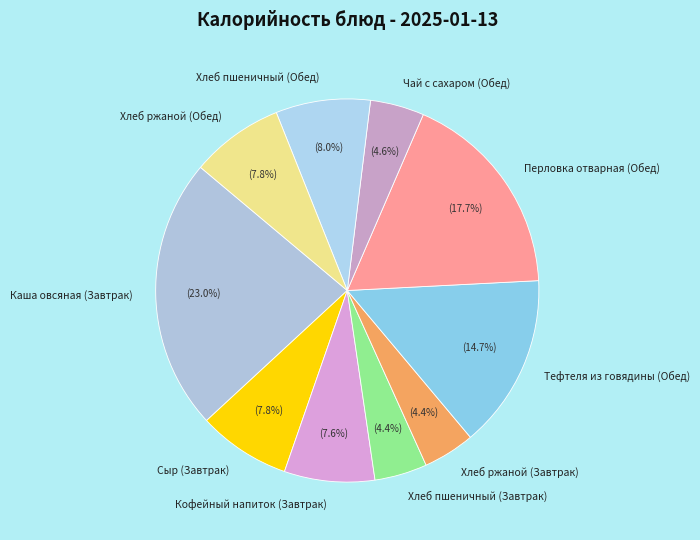

The Кофейный напиток (Завтрак) slice represents 8% of the pie. True or false?

True